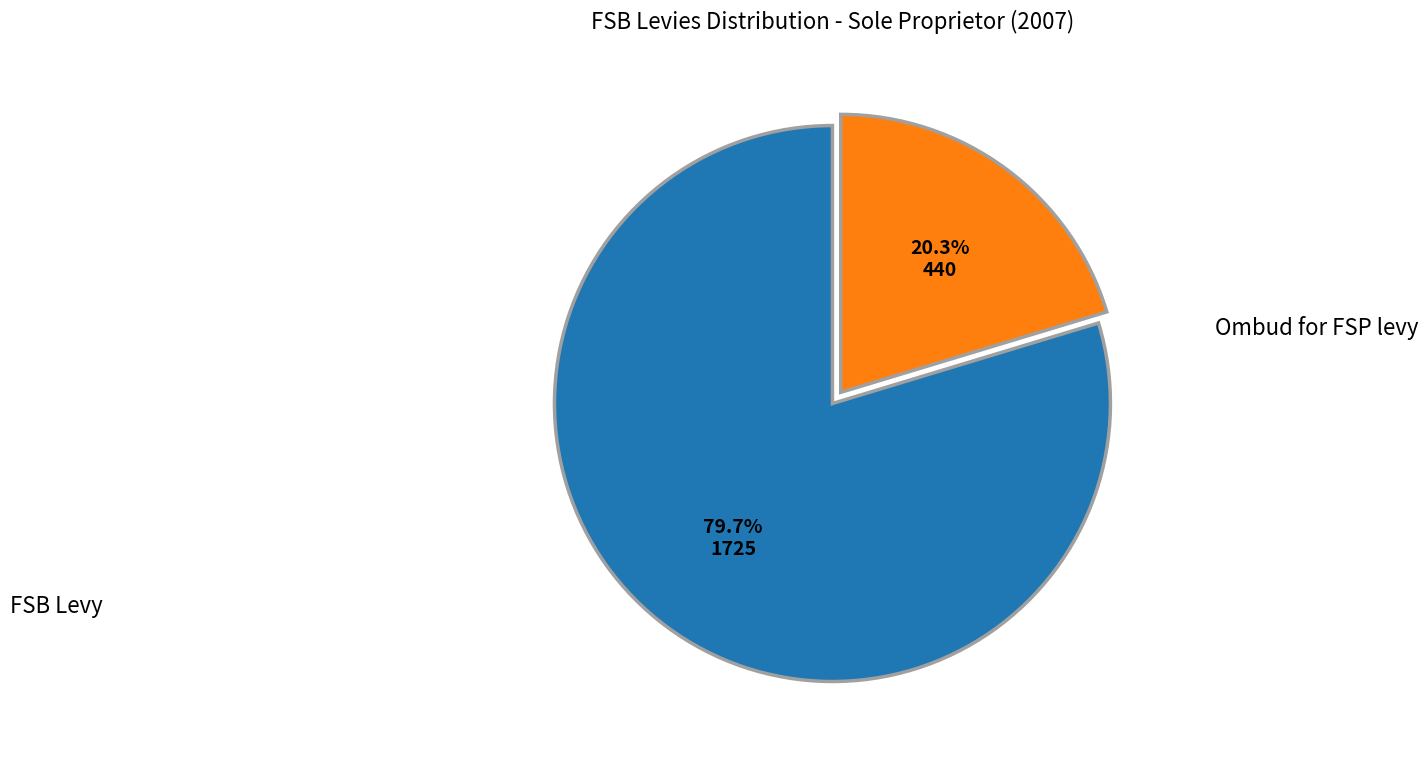

Is there a majority slice in this chart?

Yes